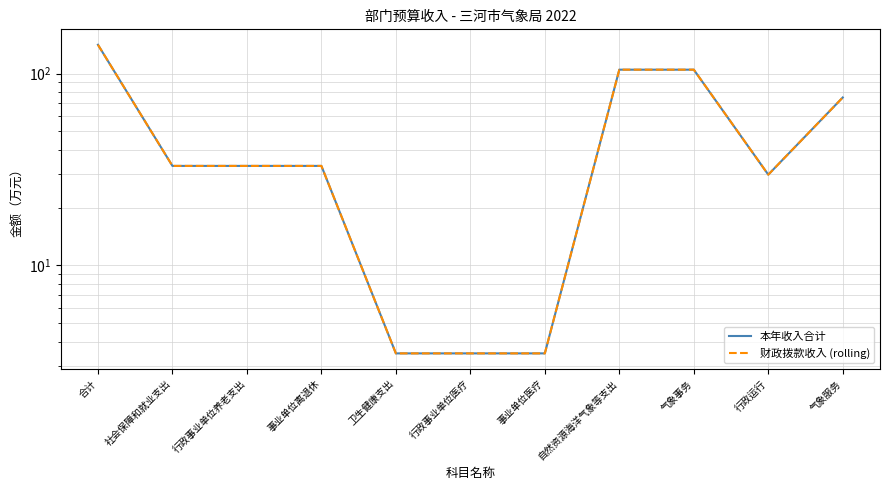

True or false: 财政拨款收入 (rolling) has more than 1 interior local peaks.

False